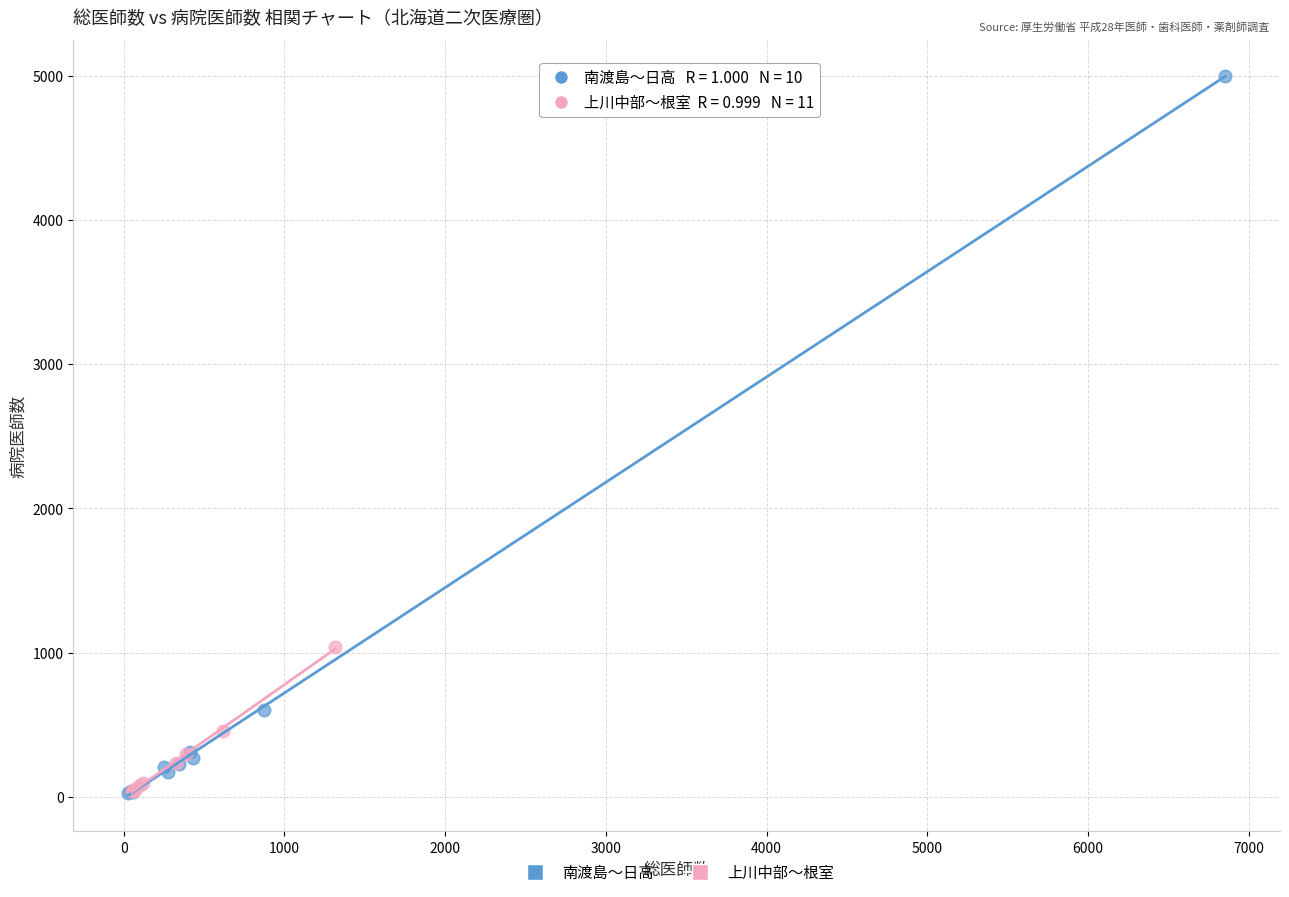

Which series has the widest spread of Y values?

南渡島〜日高